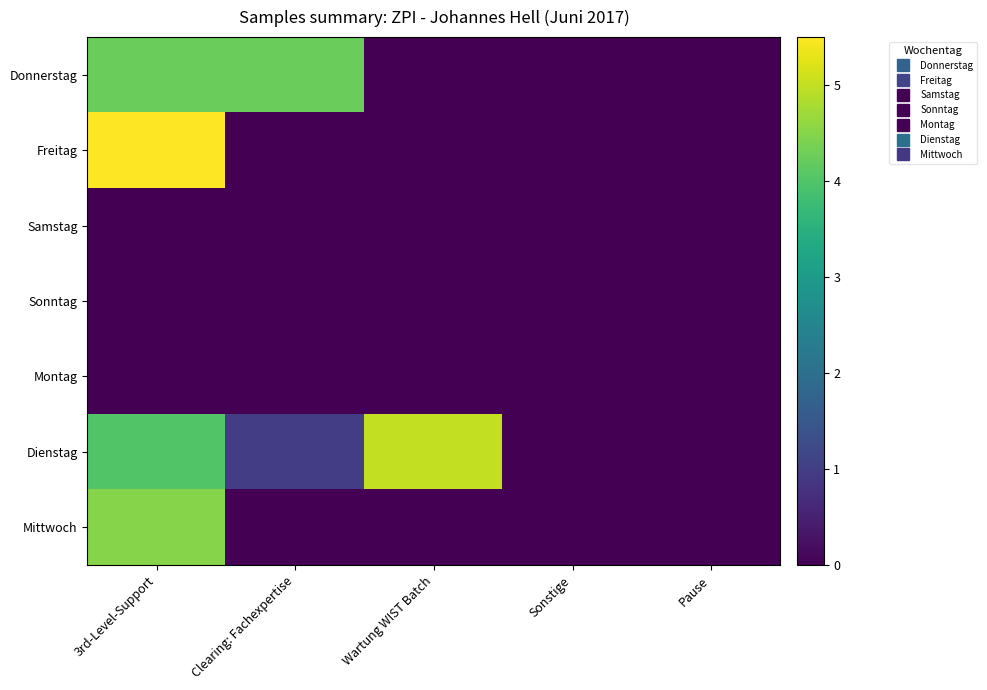

How many categories are shown in the chart?

5